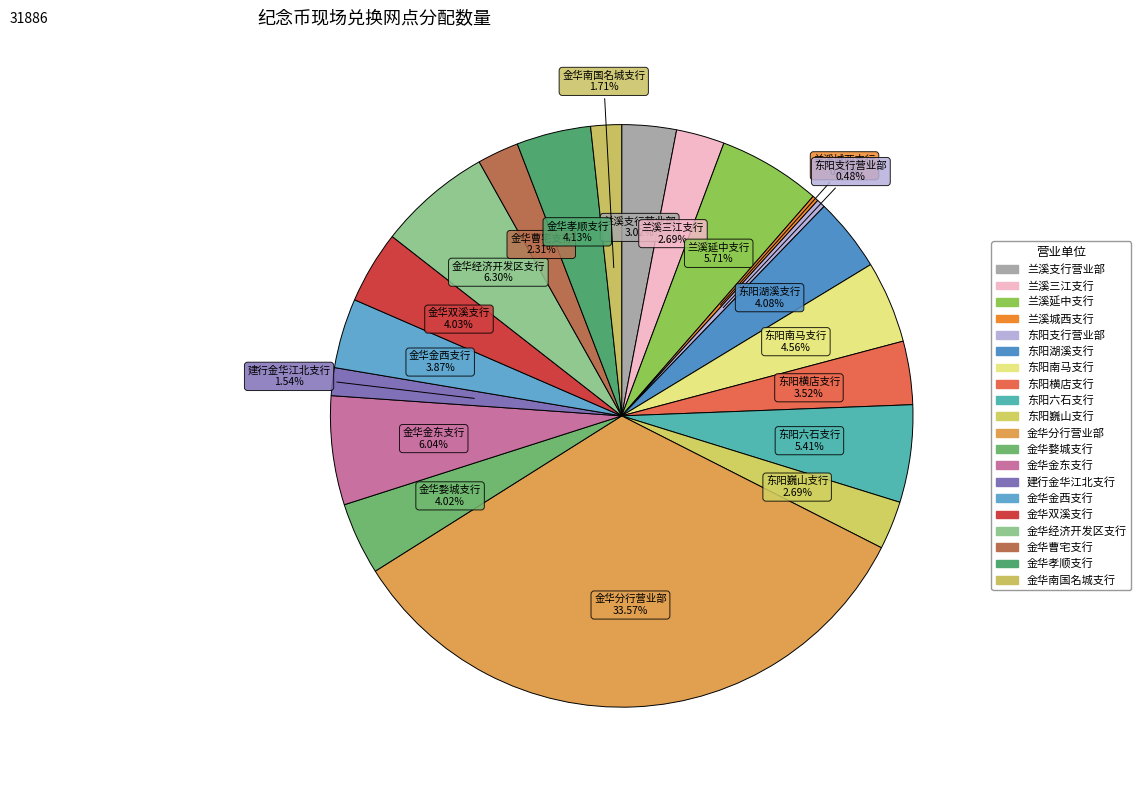

Combined, do 东阳六石支行 and 金华经济开发区支行 account for over 50%?

No